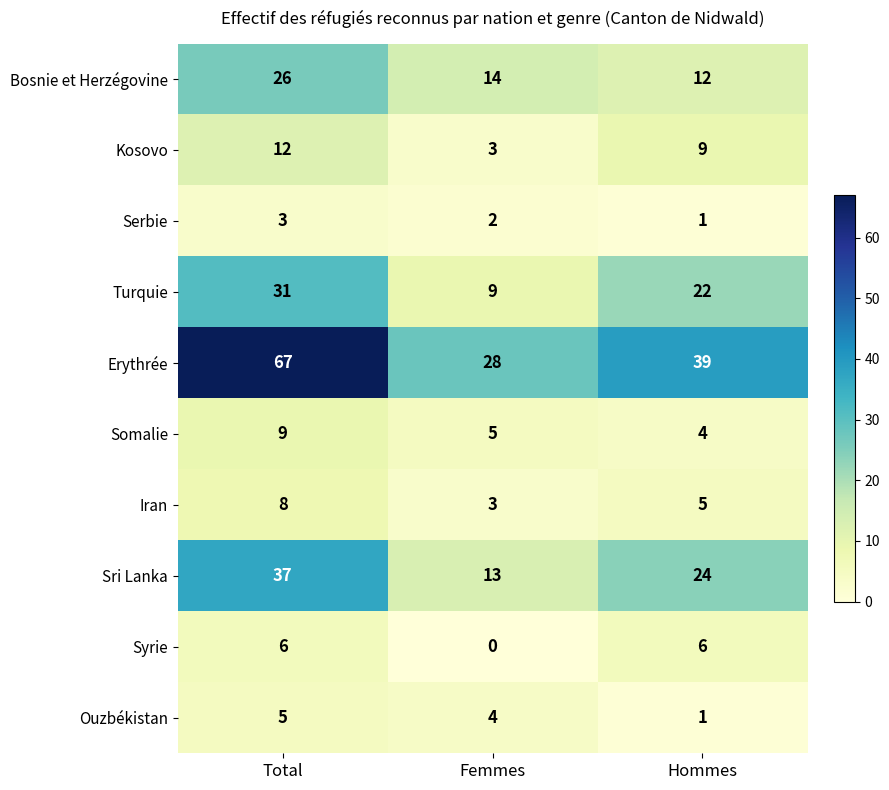

Which category has the highest value across all series?

Total